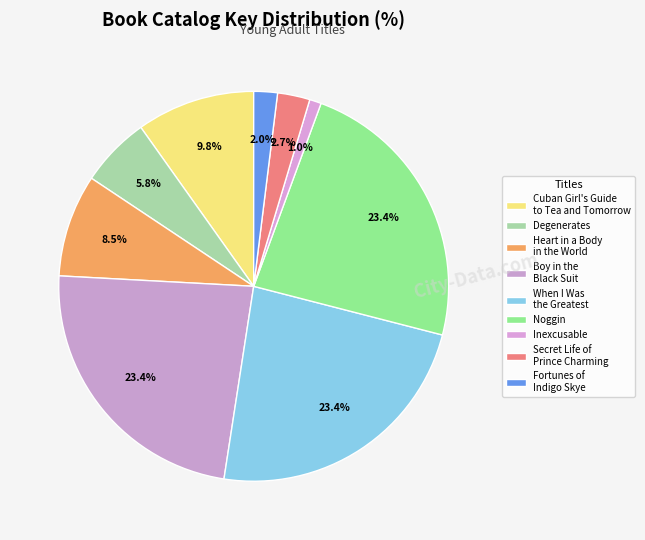

How many slices are in this pie chart?

9